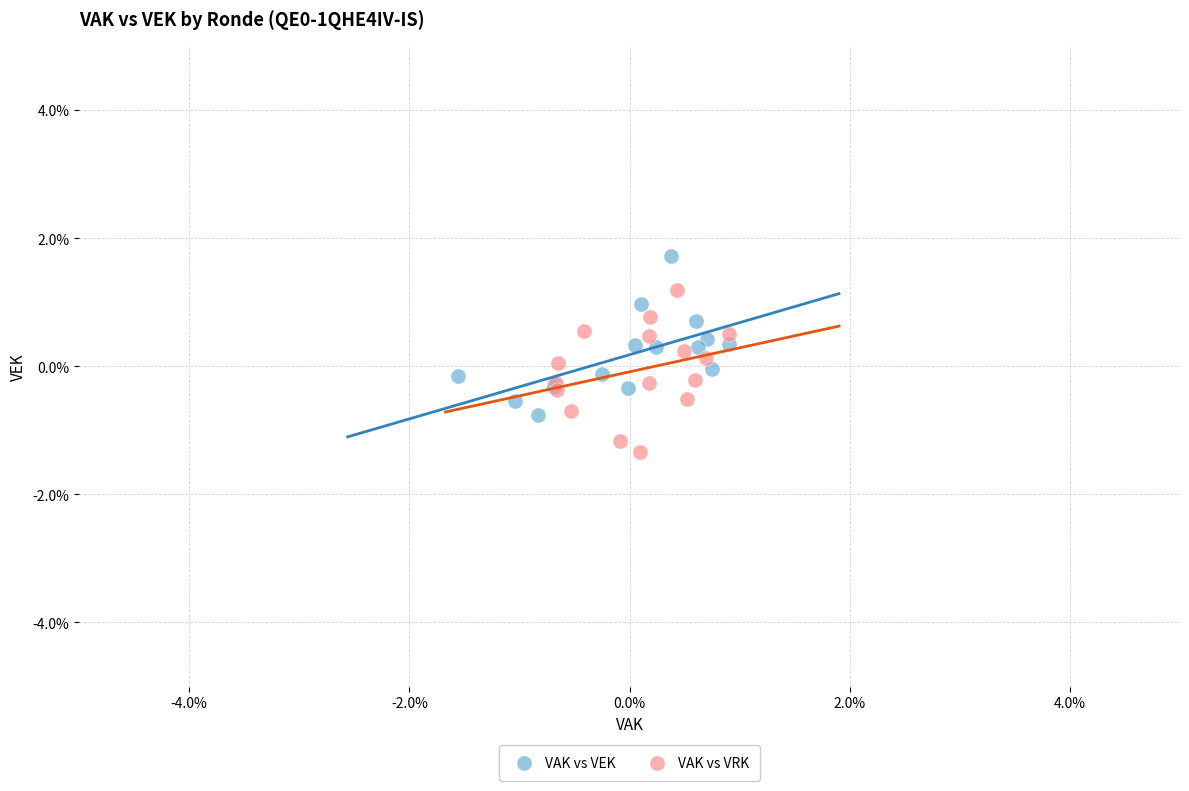

Which series contains the lowest Y value?

VAK vs VRK